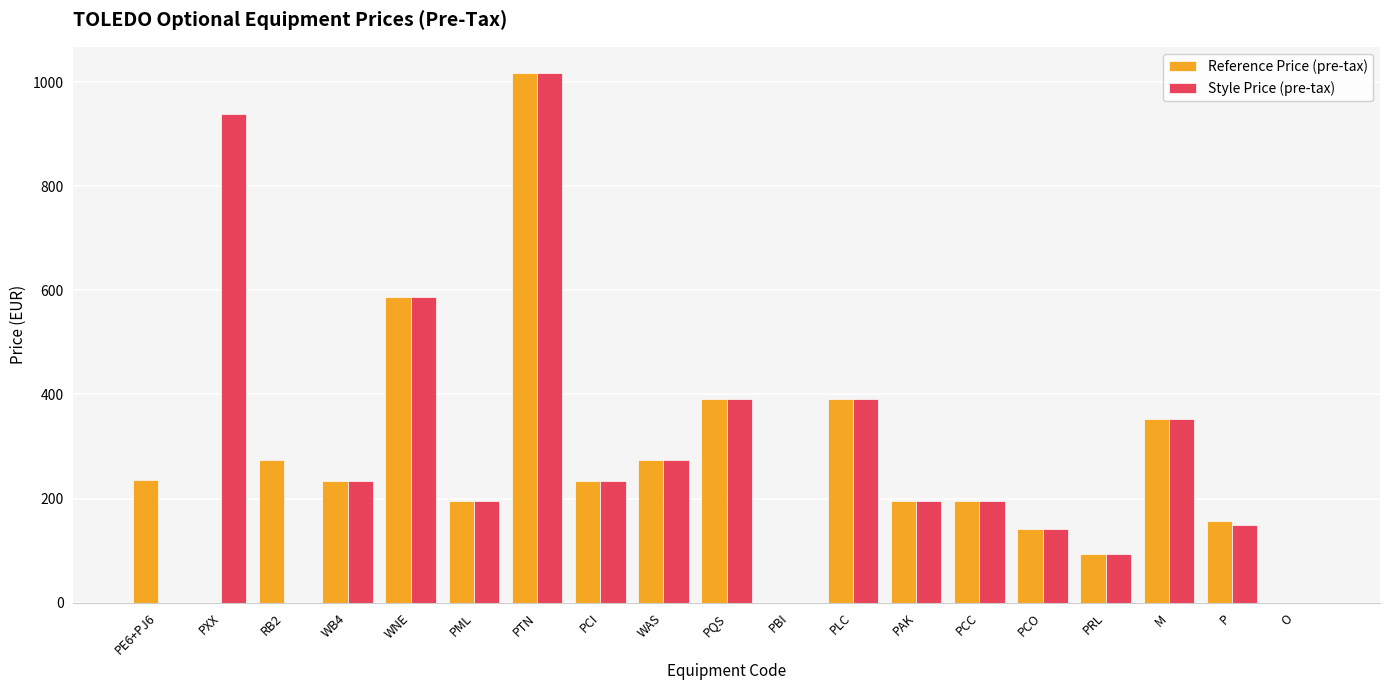

What are all the series names shown in the legend?

Reference Price (pre-tax), Style Price (pre-tax)